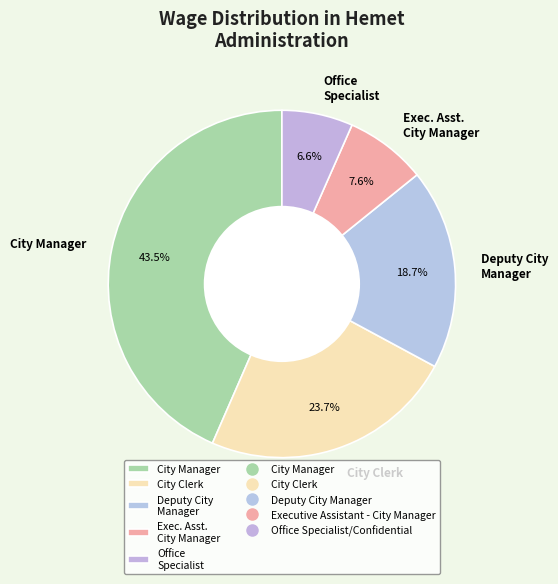

How much of the chart is everything except City Manager?

56.5%